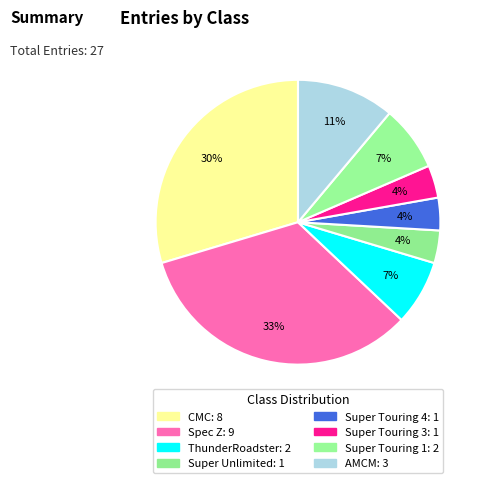

What portion of the pie excludes AMCM?

88.9%